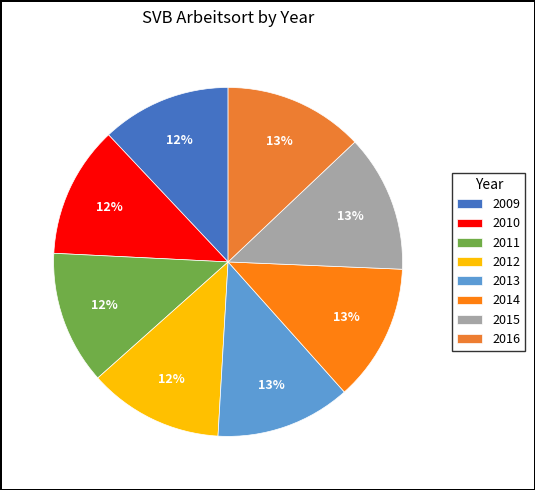

To the nearest percent, what is the difference between the 2011 and 2016 slice percentages?

1%